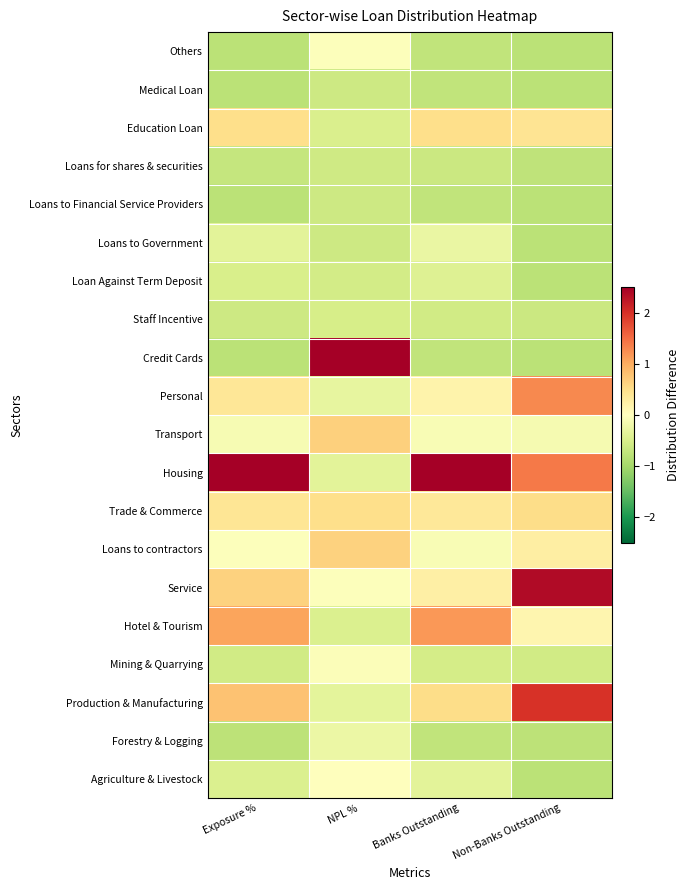

Reading left to right, transcribe all the data shown in this chart.

Agriculture & Livestock: Exposure %=-0.5	NPL %=-0.0	Banks Outstanding=-0.4	Non-Banks Outstanding=-0.8
Forestry & Logging: Exposure %=-0.8	NPL %=-0.2	Banks Outstanding=-0.7	Non-Banks Outstanding=-0.8
Production & Manufacturing: Exposure %=0.8	NPL %=-0.3	Banks Outstanding=0.5	Non-Banks Outstanding=2.0
Mining & Quarrying: Exposure %=-0.6	NPL %=-0.0	Banks Outstanding=-0.5	Non-Banks Outstanding=-0.6
Hotel & Tourism: Exposure %=1.1	NPL %=-0.5	Banks Outstanding=1.2	Non-Banks Outstanding=0.2
Service: Exposure %=0.6	NPL %=-0.0	Banks Outstanding=0.3	Non-Banks Outstanding=2.4
Loans to contractors: Exposure %=-0.0	NPL %=0.6	Banks Outstanding=-0.1	Non-Banks Outstanding=0.3
Trade & Commerce: Exposure %=0.4	NPL %=0.5	Banks Outstanding=0.4	Non-Banks Outstanding=0.5
Housing: Exposure %=3.5	NPL %=-0.4	Banks Outstanding=3.7	Non-Banks Outstanding=1.4
Transport: Exposure %=-0.1	NPL %=0.7	Banks Outstanding=-0.1	Non-Banks Outstanding=-0.1
Personal: Exposure %=0.4	NPL %=-0.3	Banks Outstanding=0.2	Non-Banks Outstanding=1.3
Credit Cards: Exposure %=-0.8	NPL %=4.0	Banks Outstanding=-0.7	Non-Banks Outstanding=-0.8
Staff Incentive: Exposure %=-0.6	NPL %=-0.5	Banks Outstanding=-0.6	Non-Banks Outstanding=-0.6
Loan Against Term Deposit: Exposure %=-0.5	NPL %=-0.6	Banks Outstanding=-0.4	Non-Banks Outstanding=-0.8
Loans to Government: Exposure %=-0.4	NPL %=-0.6	Banks Outstanding=-0.3	Non-Banks Outstanding=-0.8
Loans to Financial Service Providers: Exposure %=-0.8	NPL %=-0.6	Banks Outstanding=-0.7	Non-Banks Outstanding=-0.8
Loans for shares & securities: Exposure %=-0.7	NPL %=-0.6	Banks Outstanding=-0.6	Non-Banks Outstanding=-0.7
Education Loan: Exposure %=0.5	NPL %=-0.5	Banks Outstanding=0.5	Non-Banks Outstanding=0.4
Medical Loan: Exposure %=-0.8	NPL %=-0.6	Banks Outstanding=-0.7	Non-Banks Outstanding=-0.8
Others: Exposure %=-0.8	NPL %=-0.0	Banks Outstanding=-0.7	Non-Banks Outstanding=-0.8